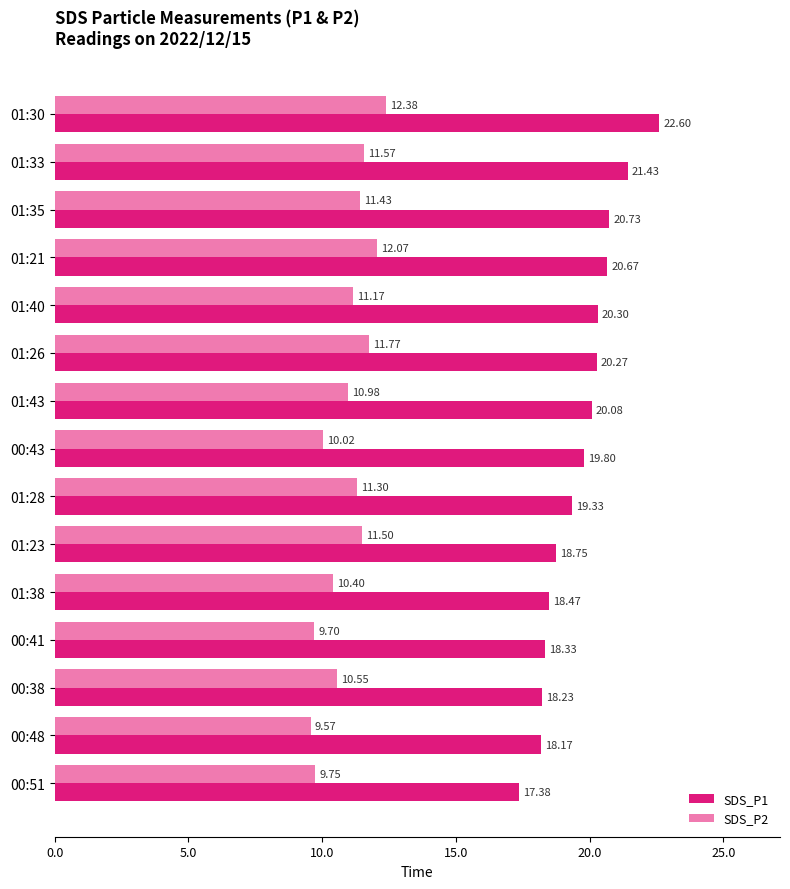

List the series in order of their overall mean, lowest first.

SDS_P2, SDS_P1